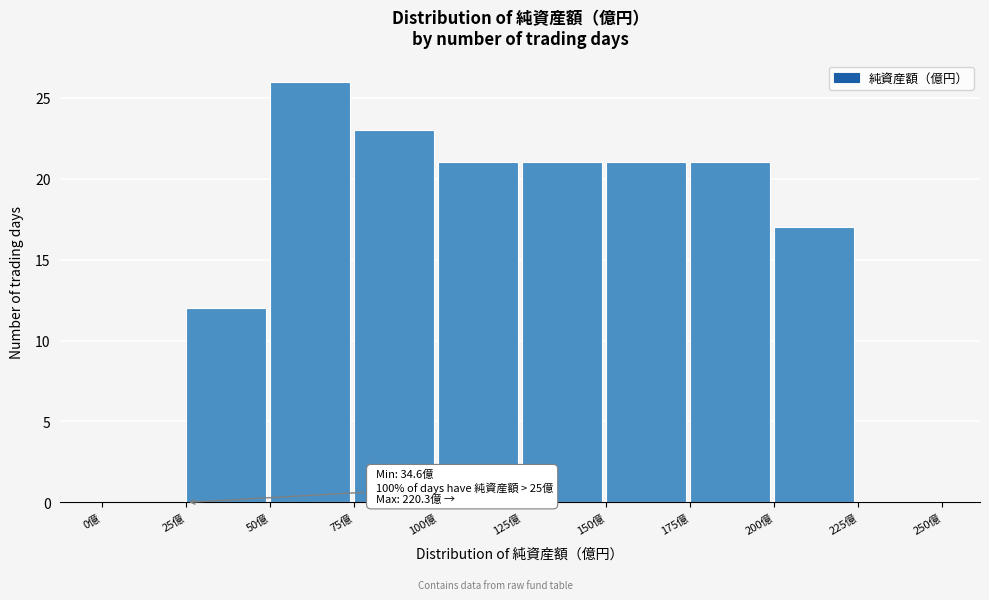

Which range on the x-axis has the tallest bar?

50 to 75